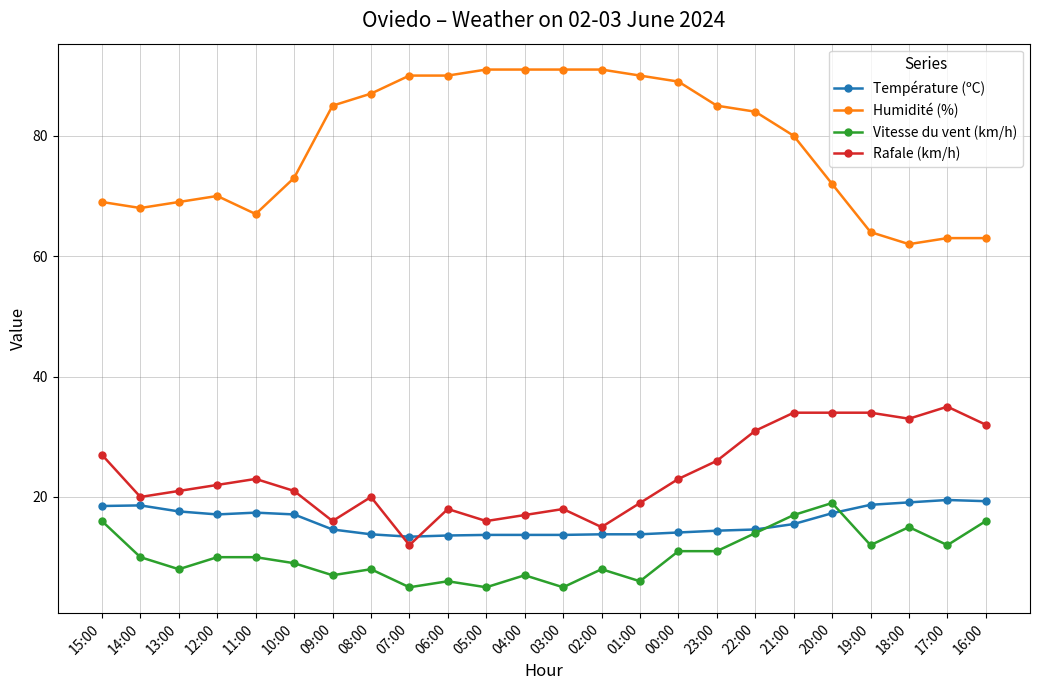

True or false: Humidité (%) and Rafale (km/h) cross at least once.

False